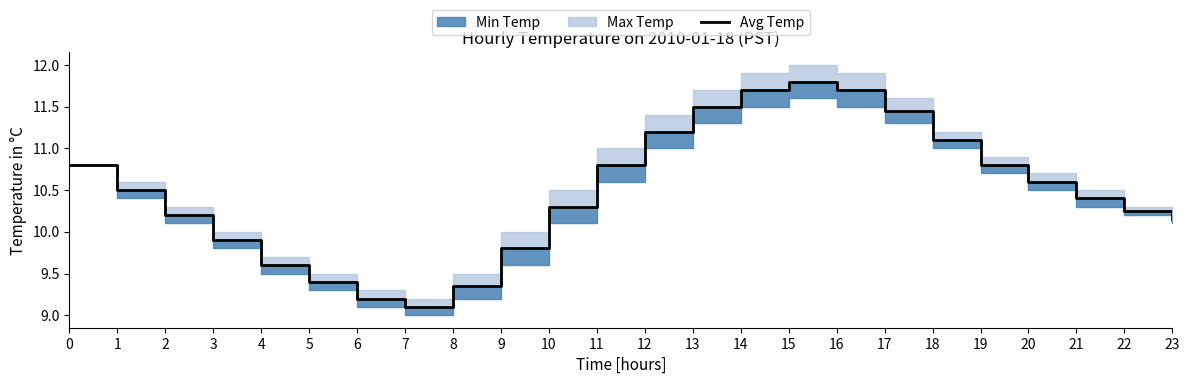

What is the sum of the values at 3 and 18?

21.0